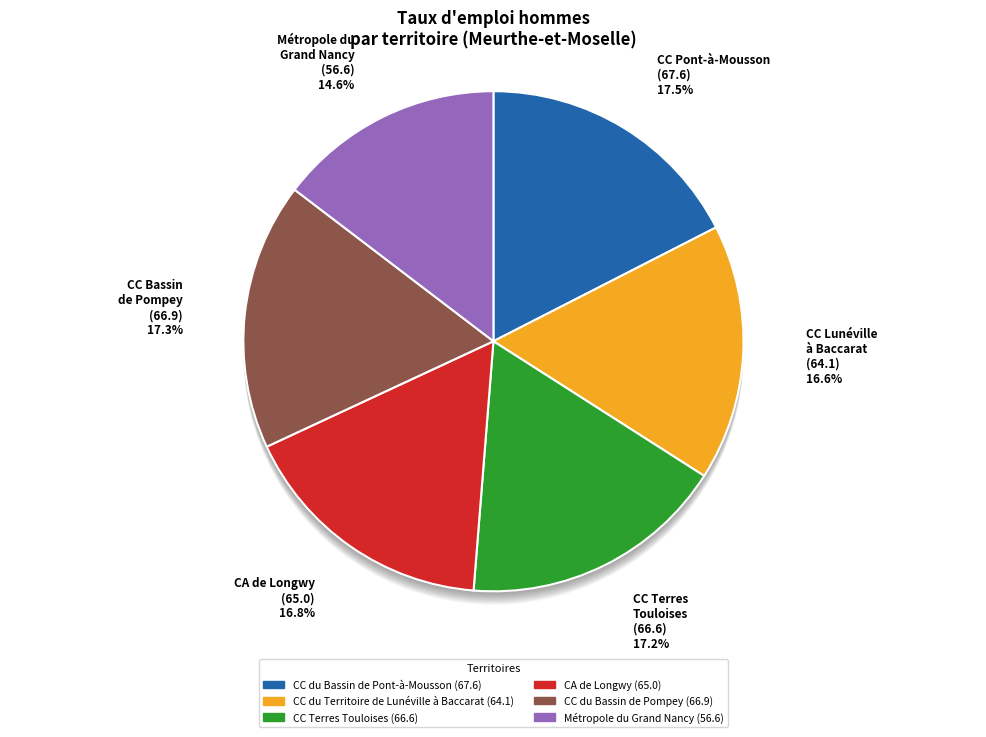

What percentage is the CC du Bassin de Pont-à-Mousson slice, to the nearest percent?

17%